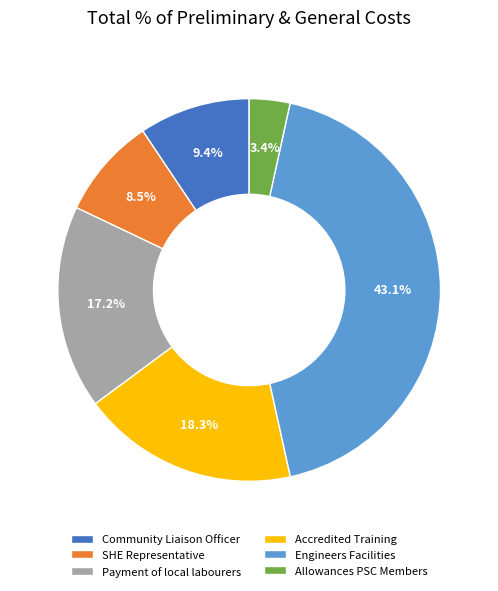

Approximately how many times larger is the value at Allowances PSC Members compared to Payment of local labourers?

0.2